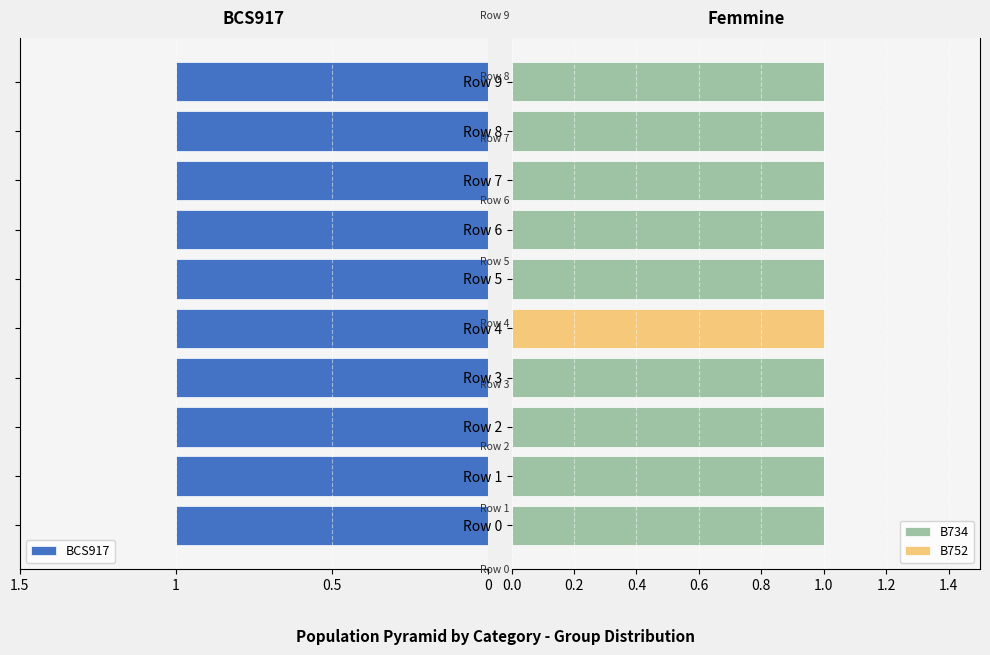

What are all the series names shown in the legend?

BCS917, B734, B752